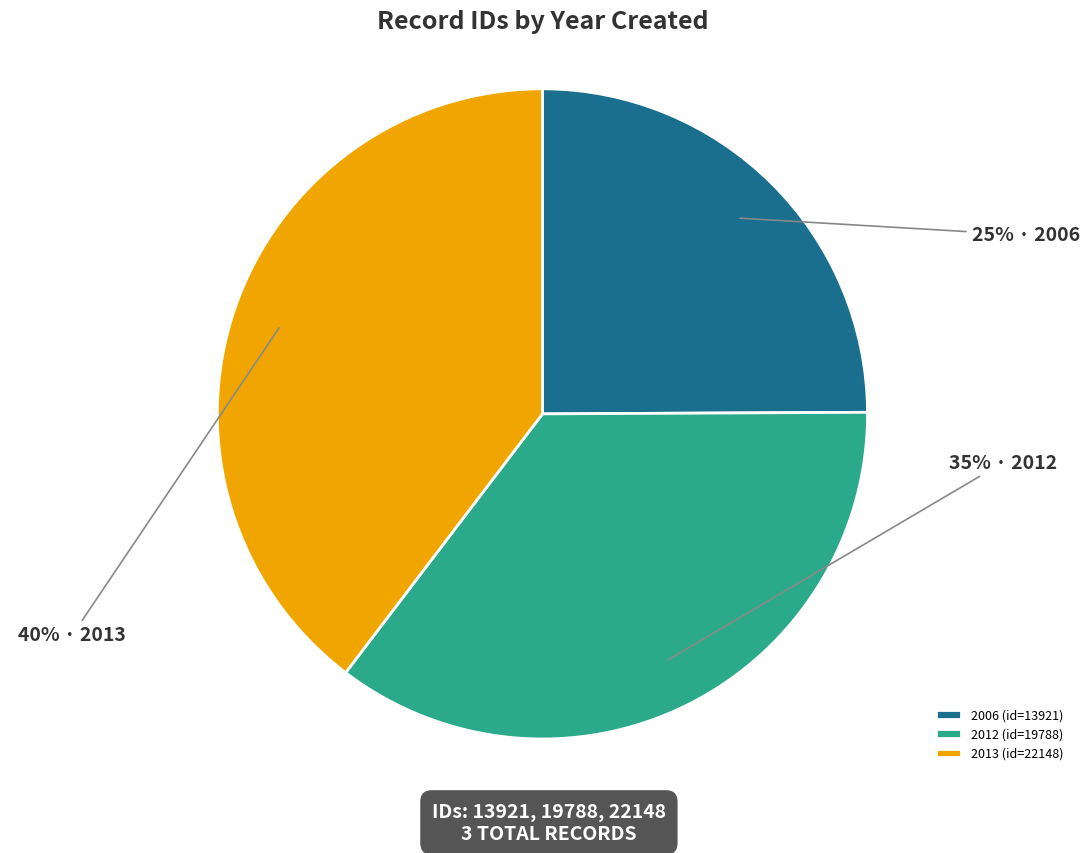

Is the sum of 2012 (id=19788) and 2006 (id=13921) greater than half?

Yes